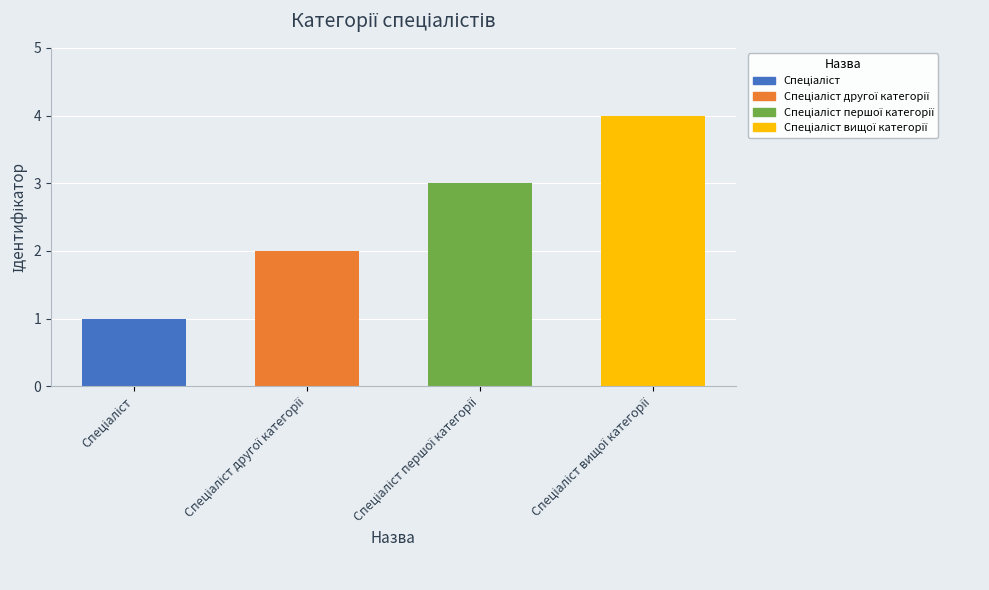

What is the difference between the maximum and minimum values?

3